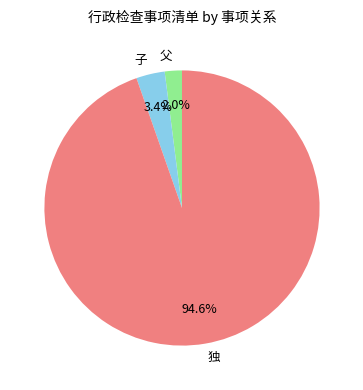

What is the smallest slice in the pie chart?

父